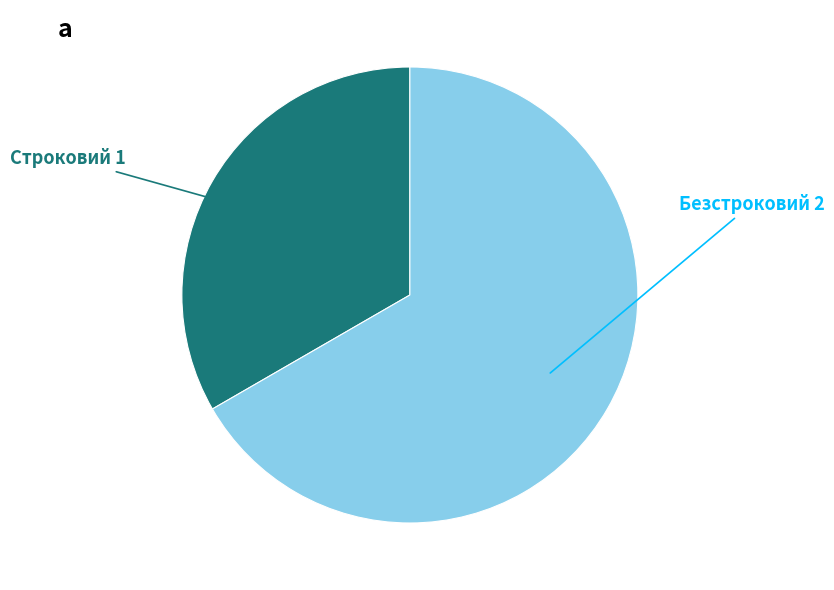

How many segments does this pie chart have?

2